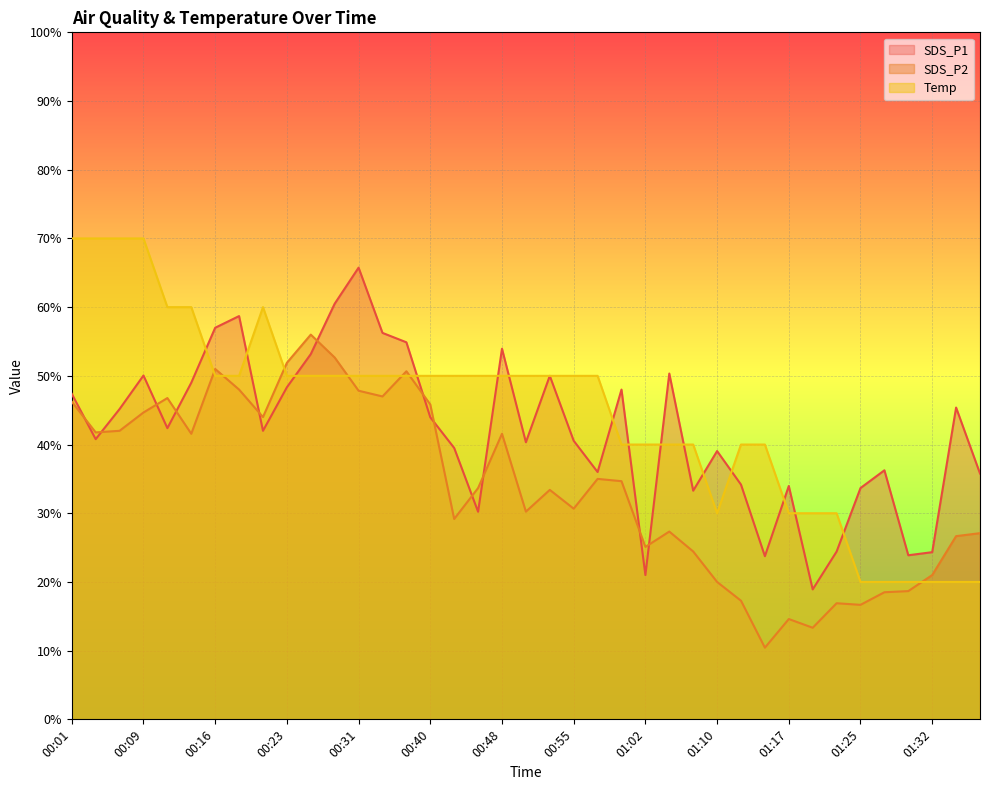

What is the value of the SDS_P2 point at the 37th from the left?

21.0